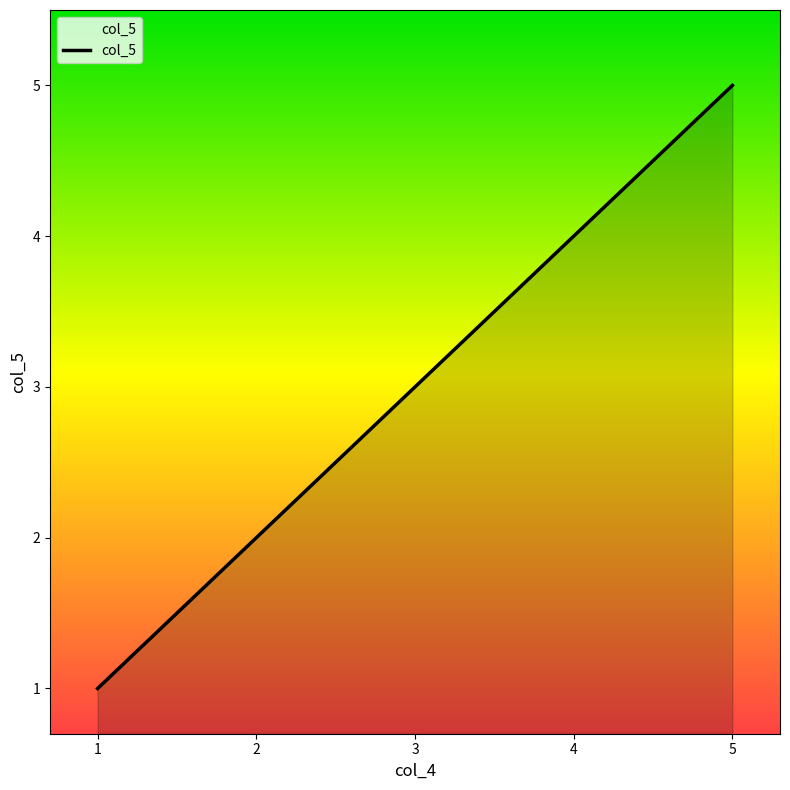

Rank the categories by value from lowest to highest.

1, 2, 3, 4, 5